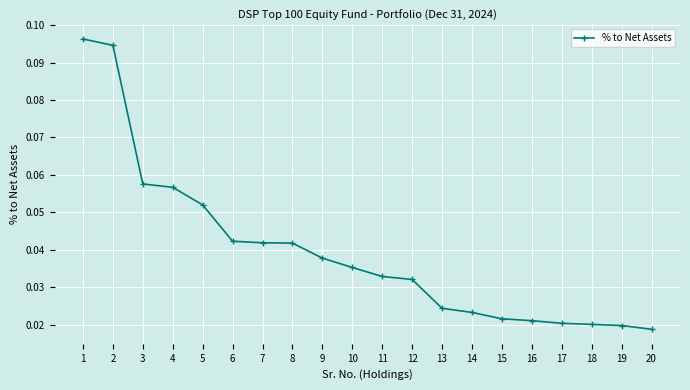

What is the sum of all values?

0.8